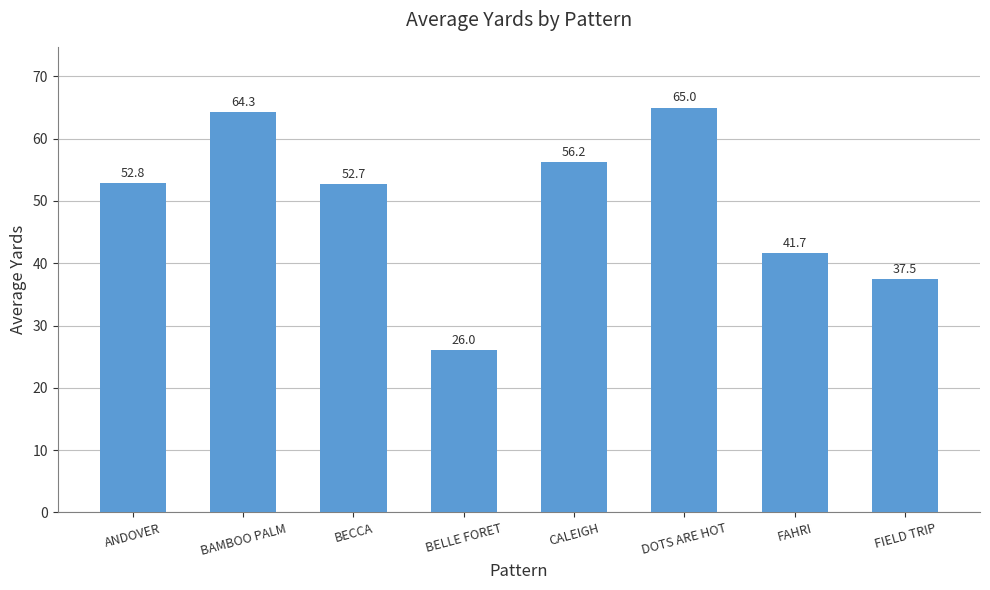

What is the change in value from ANDOVER to FIELD TRIP?

-15.3